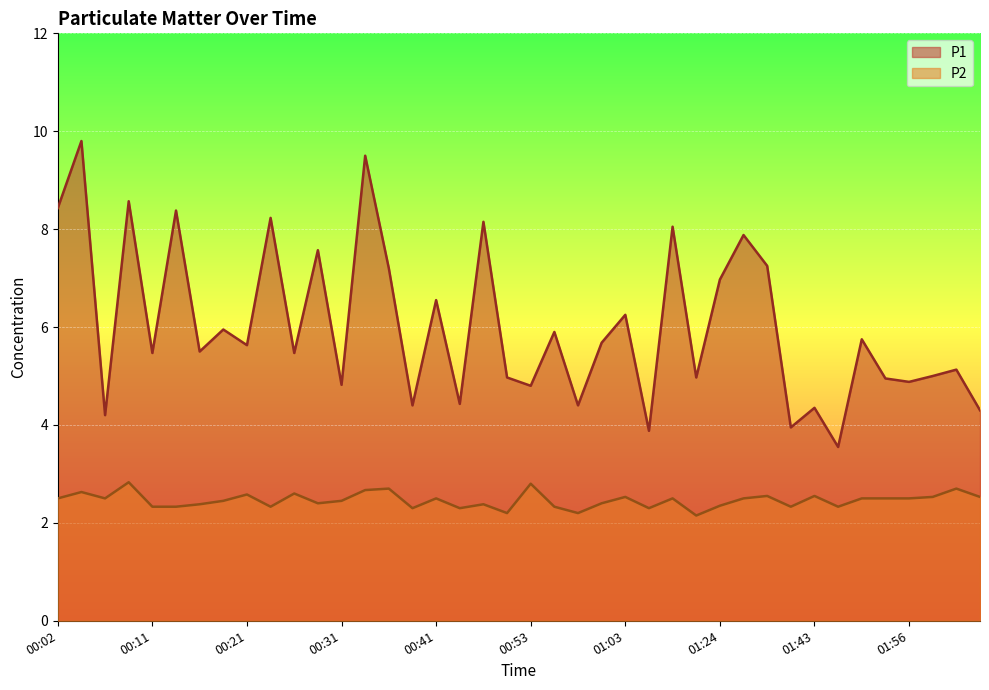

True or false: P1 and P2 intersect in this chart.

False